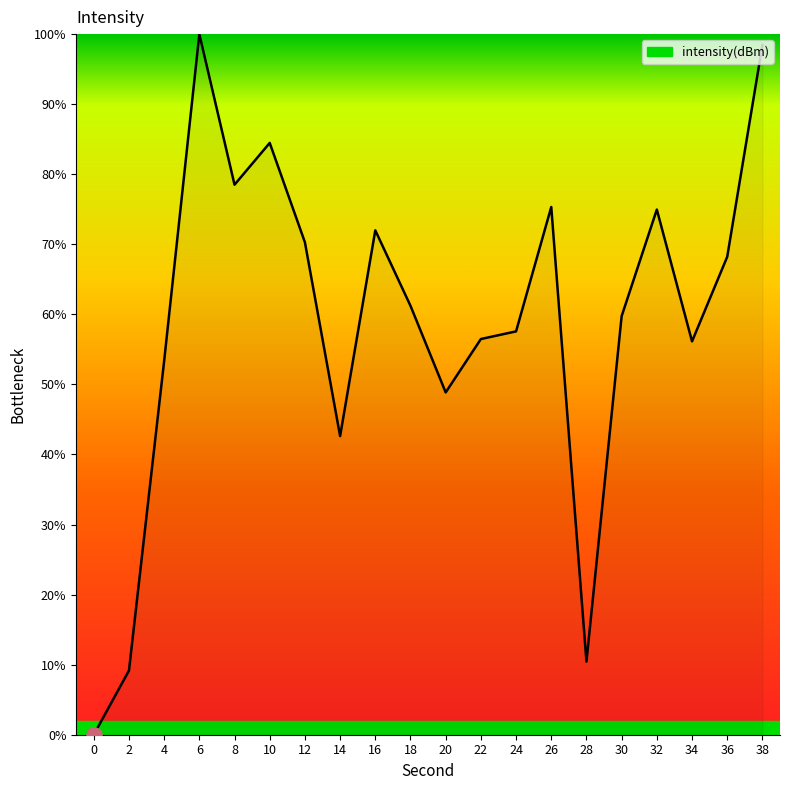

Which has a higher value, 32 or 24?

32